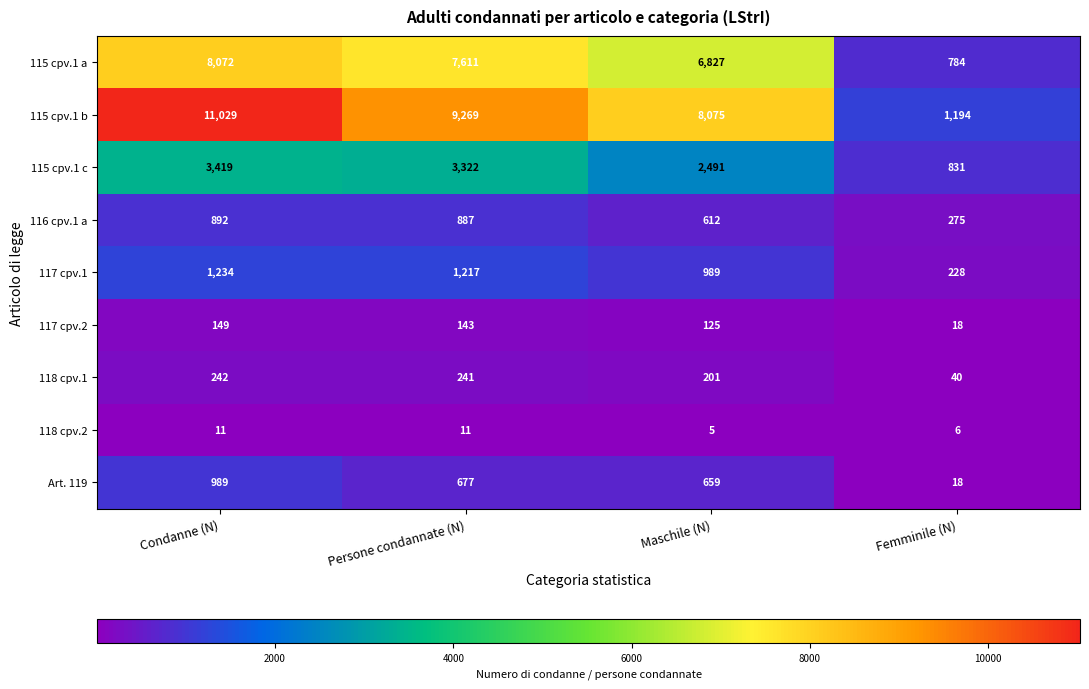

Which series changed the most between Persone condannate (N) and Femminile (N)?

115 cpv.1 b